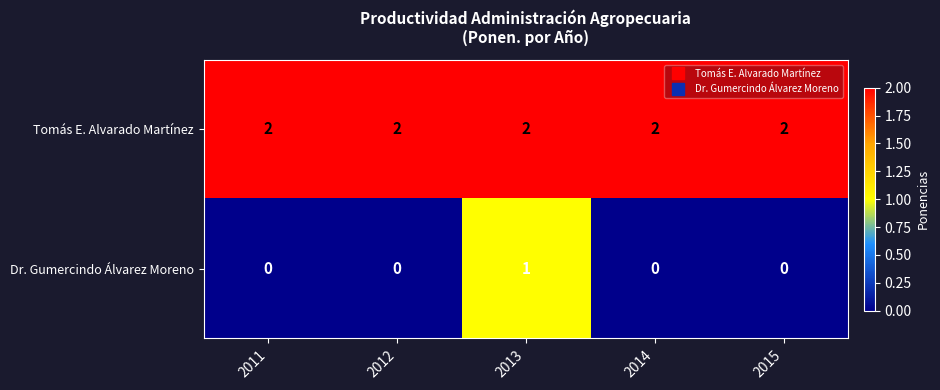

List the series in order of their peak value, lowest first.

Dr. Gumercindo Álvarez Moreno, Tomás E. Alvarado Martínez